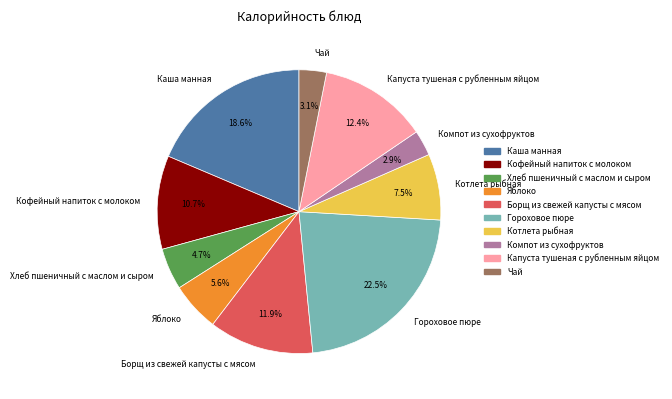

Combined, what portion of the pie is Котлета рыбная and Яблоко?

13.1%